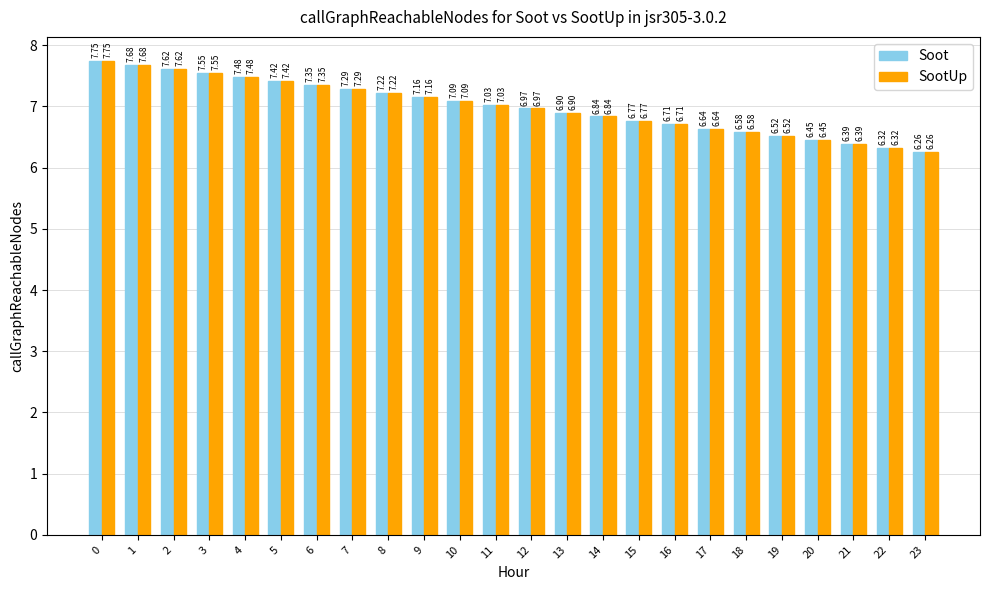

What is the average value of the Soot series?

7.0